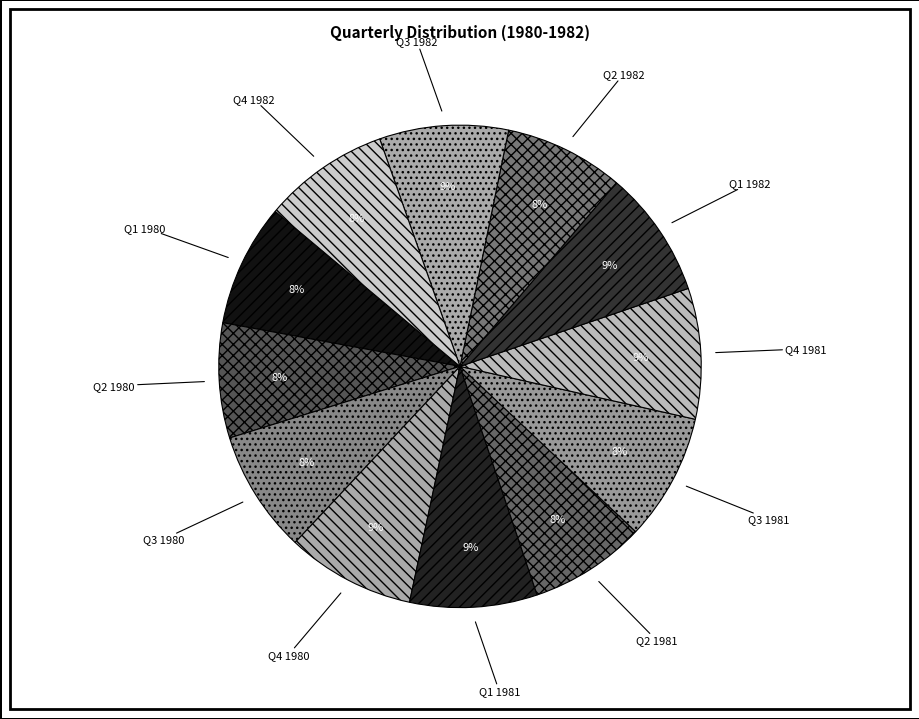

Is there a majority slice in this chart?

No